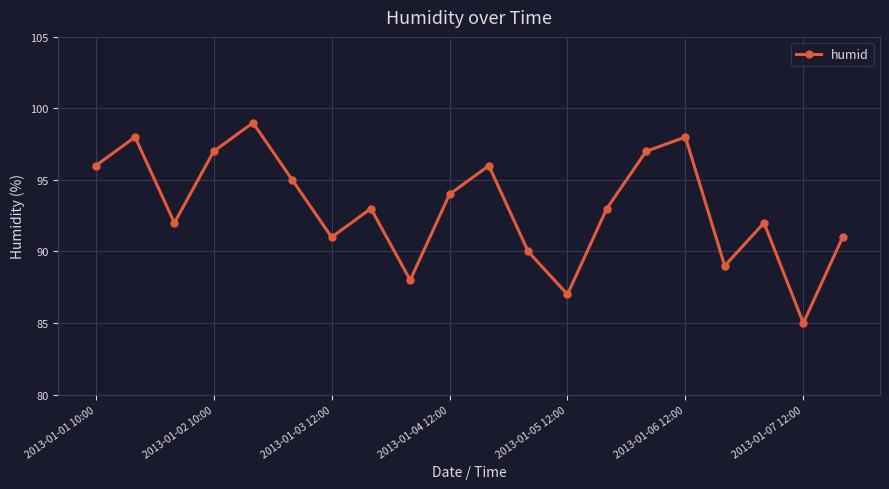

What is the smallest value displayed?

85